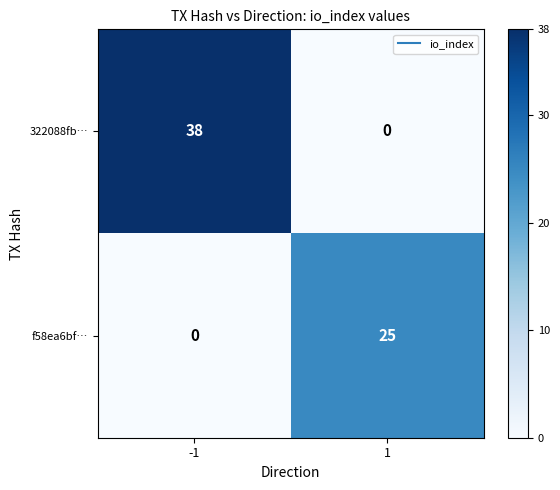

What is the total value across all series at 1?

25